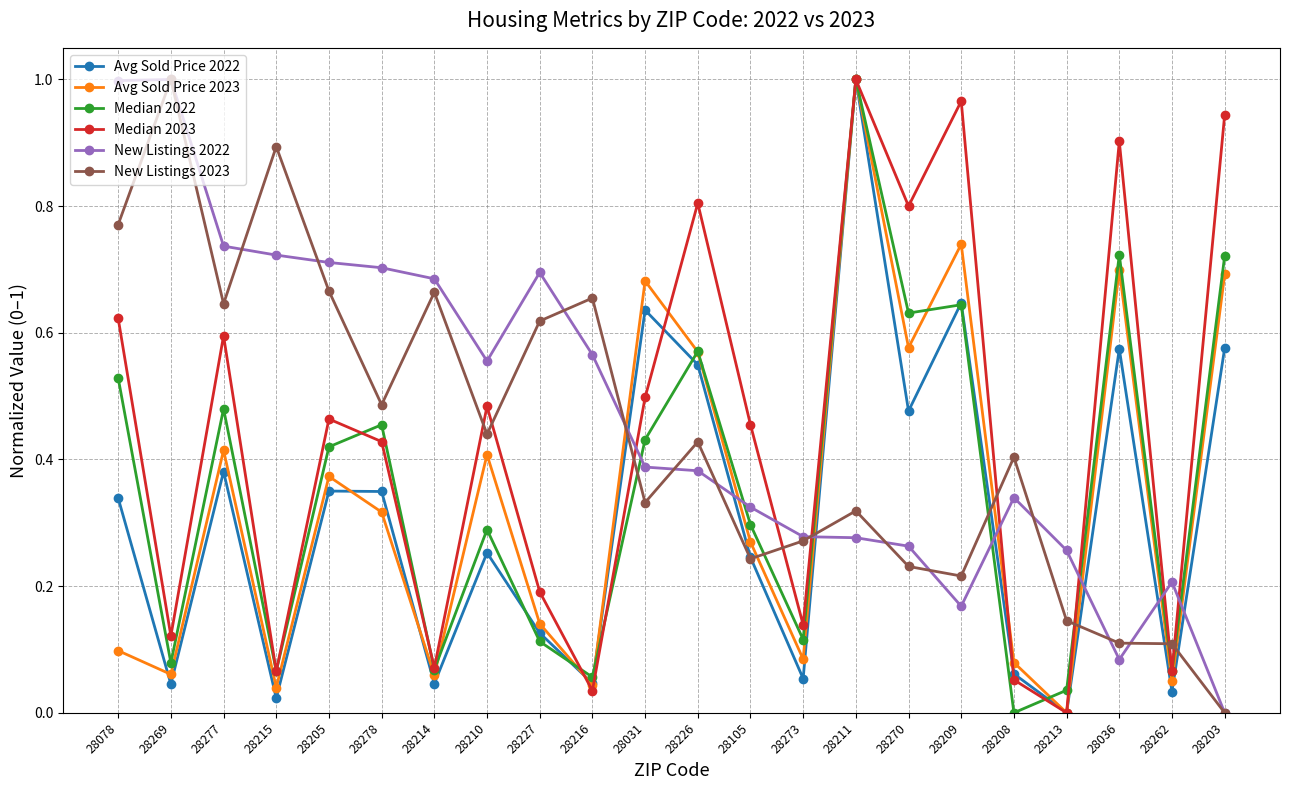

What is the label of the 20th point from the right?

28277